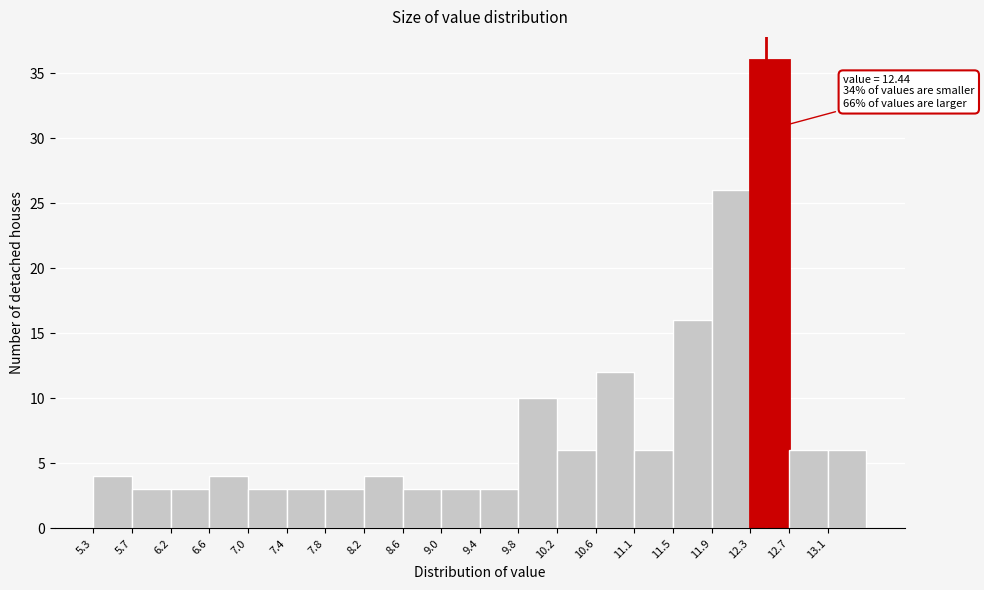

Which range on the x-axis has the tallest bar?

12.30 to 12.70